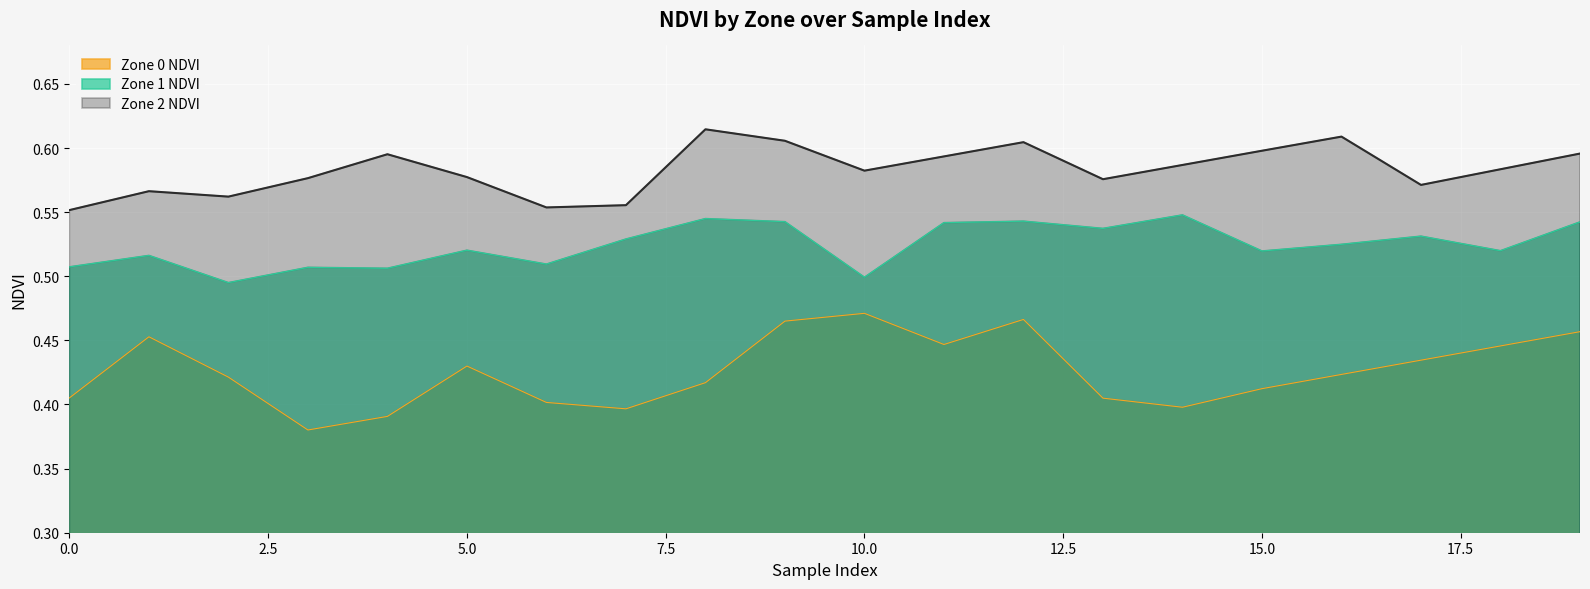

Is the value of Zone 1 NDVI at 16 greater than the value of Zone 0 NDVI at 15?

Yes